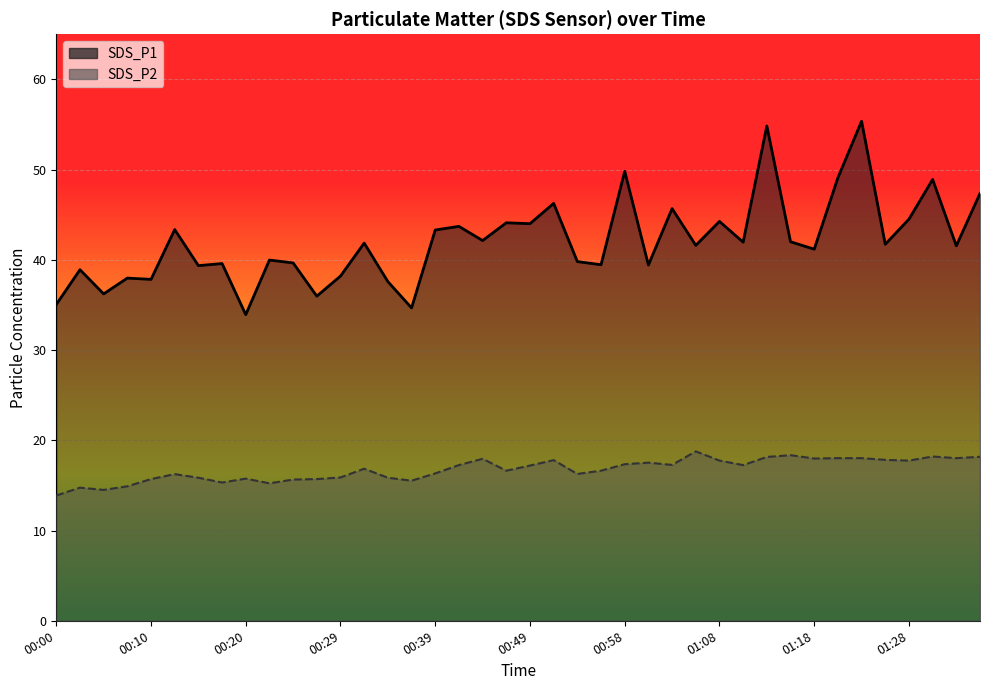

Rank the series by their average value, from lowest to highest.

SDS_P2, SDS_P1